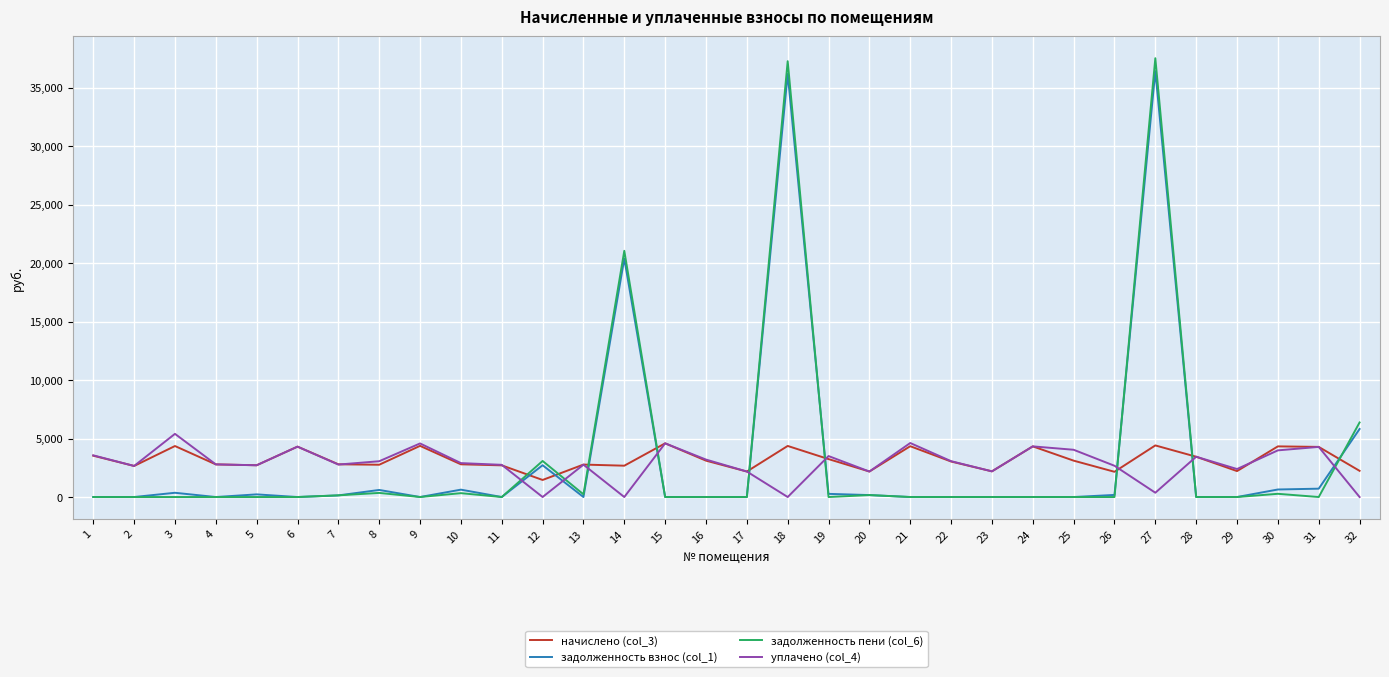

Which series has the widest spread of values?

задолженность пени (col_6)